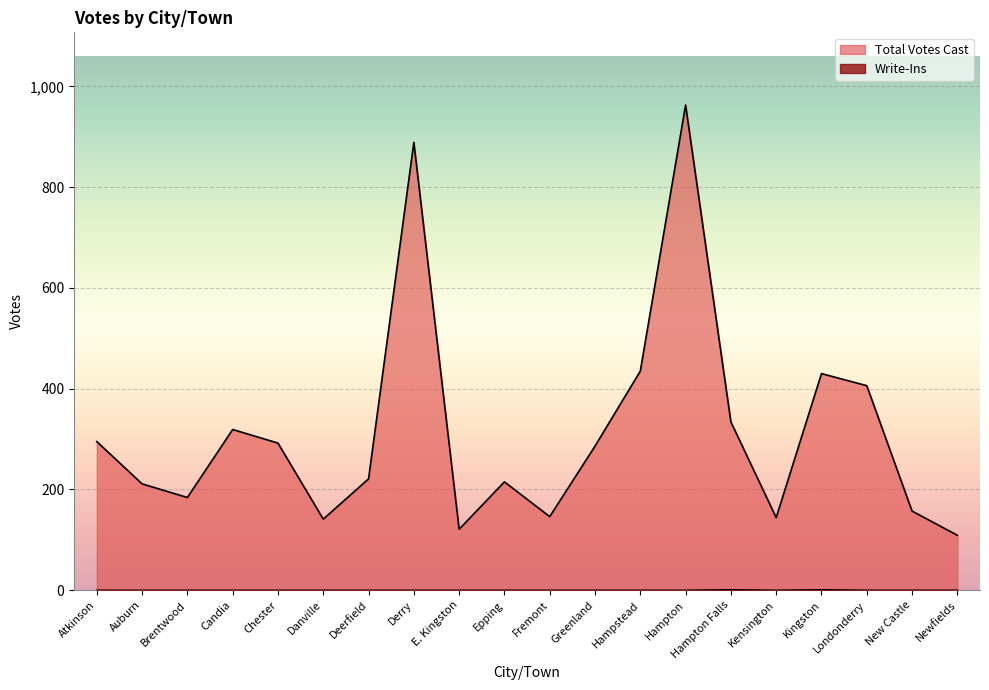

Between Derry and Atkinson, which is larger?

Derry